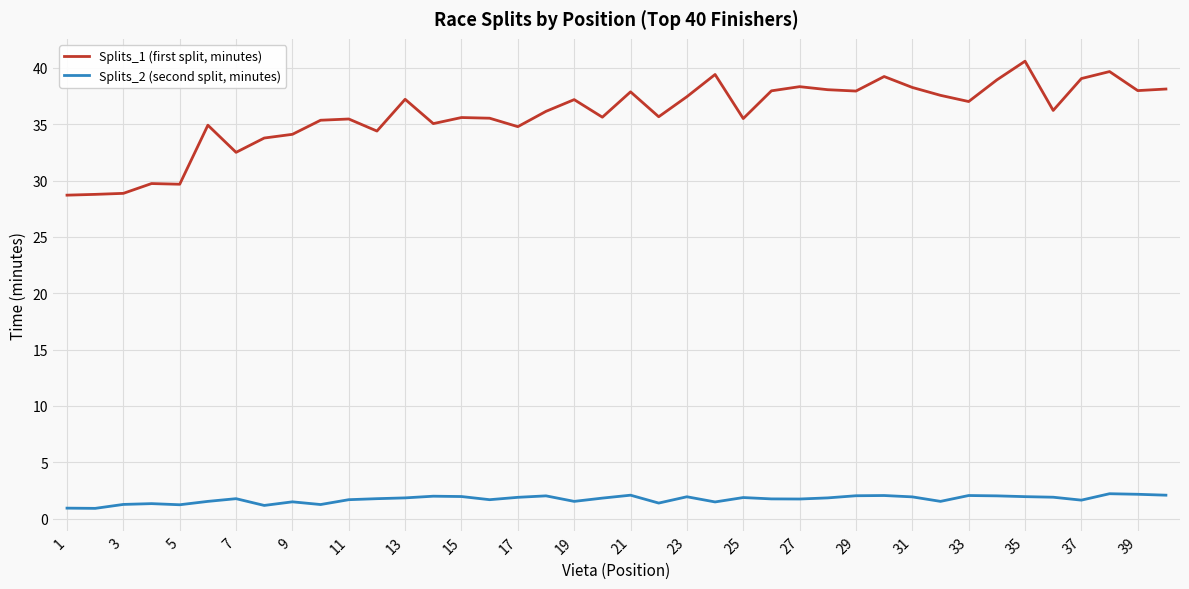

At how many categories does at least one series exceed 21?

40